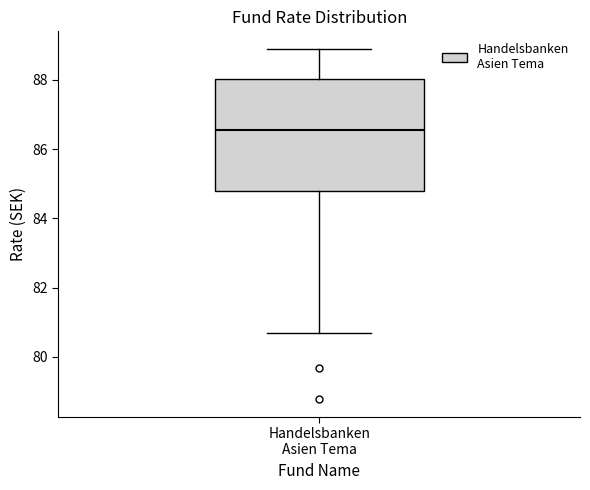

Read this box plot against the y-axis: the position of the median line, the range covered by the box, and the ends of both whiskers. The values are not printed on the chart, so give them approximately, as read against the axis.

median 86.6, box 84.8 to 88.0, whiskers 80.6 to 89.0